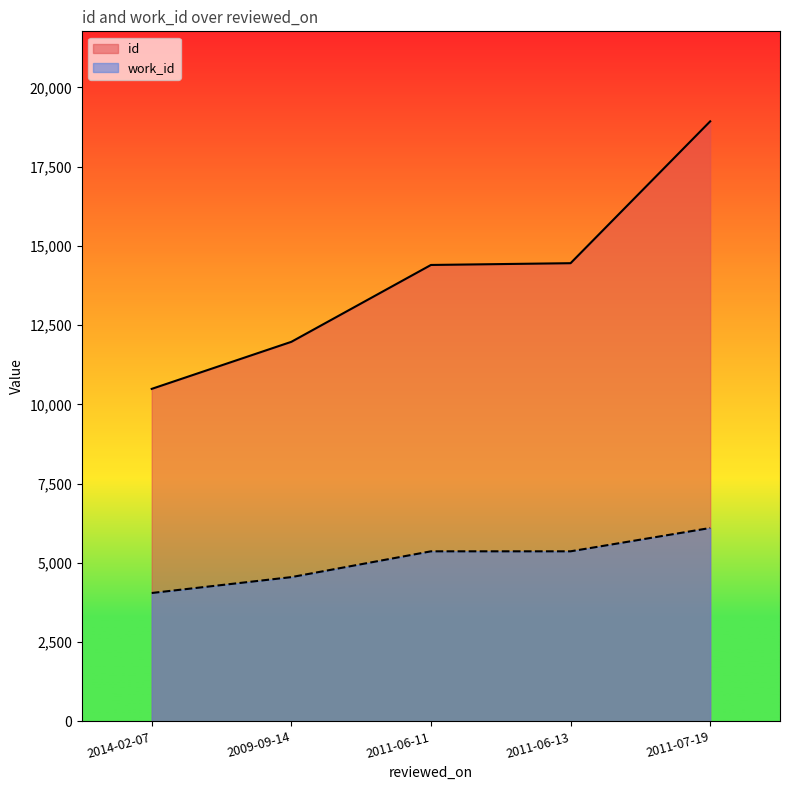

What position from the left is 2014-02-07?

1